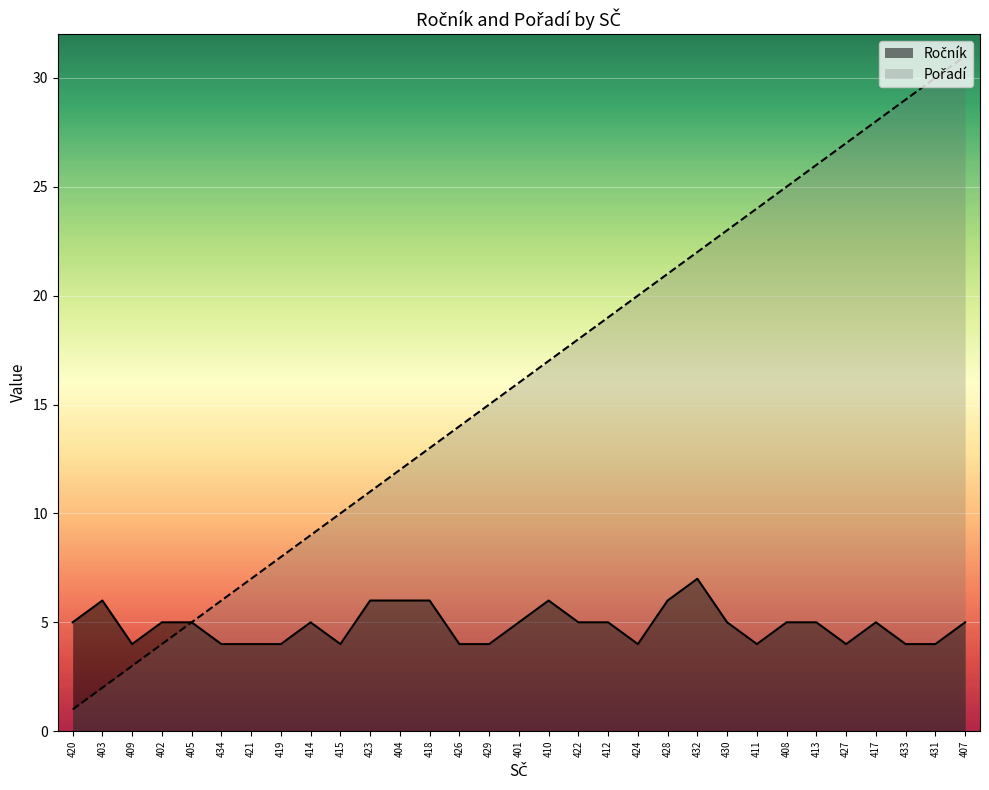

What is the sum of the Pořadí values at 411 and 432?

46